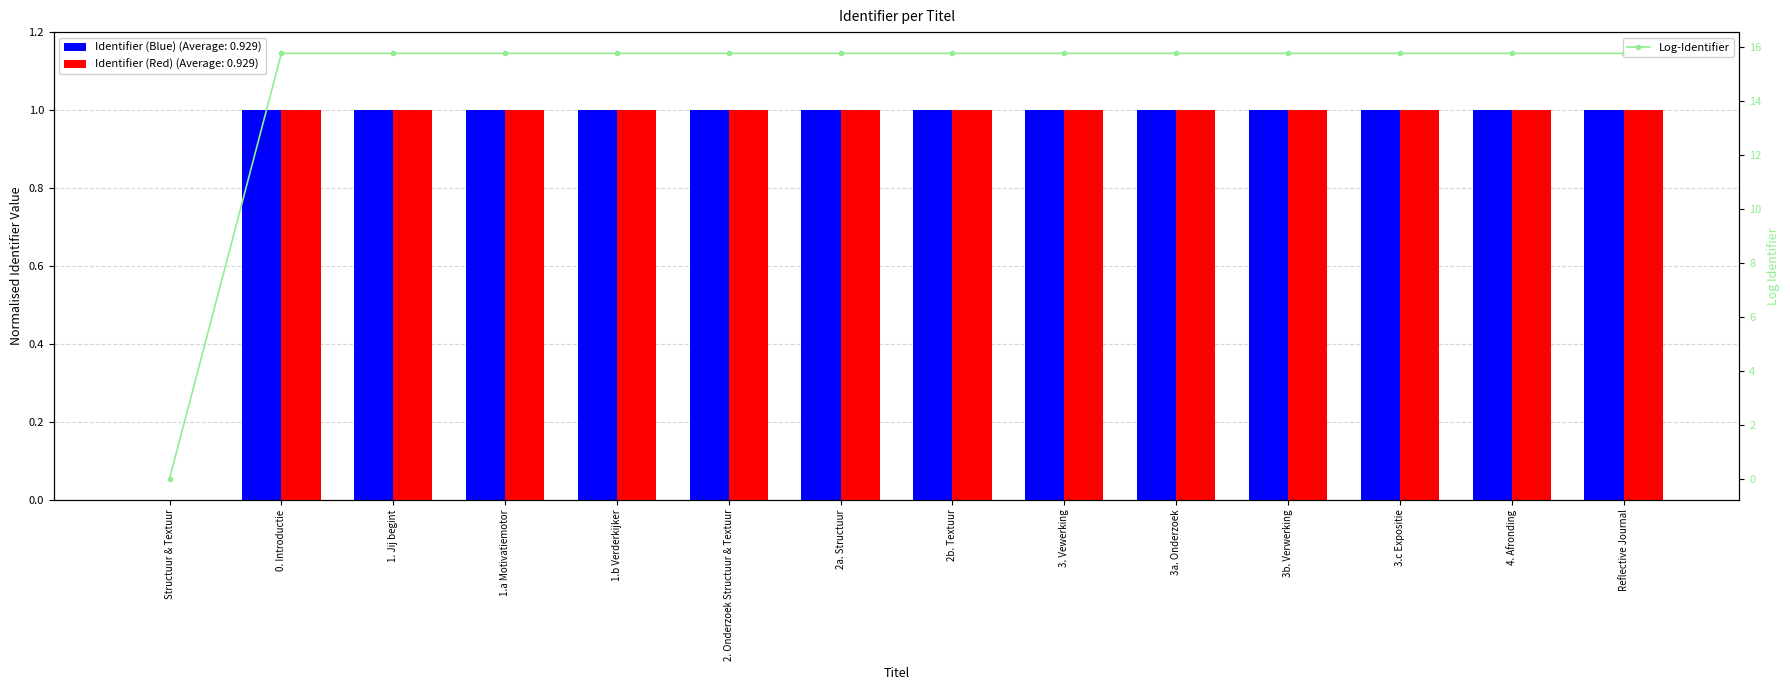

What is the label of the 9th bar from the right?

2. Onderzoek Structuur & Textuur